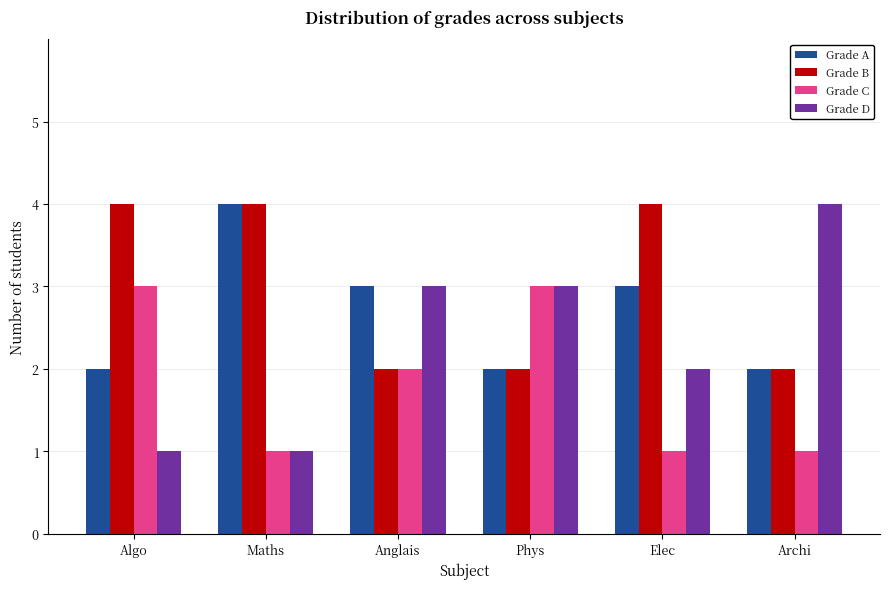

Reading left to right, what are all the values shown in this chart?

Grade A: 2	4	3	2	3	2
Grade B: 4	4	2	2	4	2
Grade C: 3	1	2	3	1	1
Grade D: 1	1	3	3	2	4